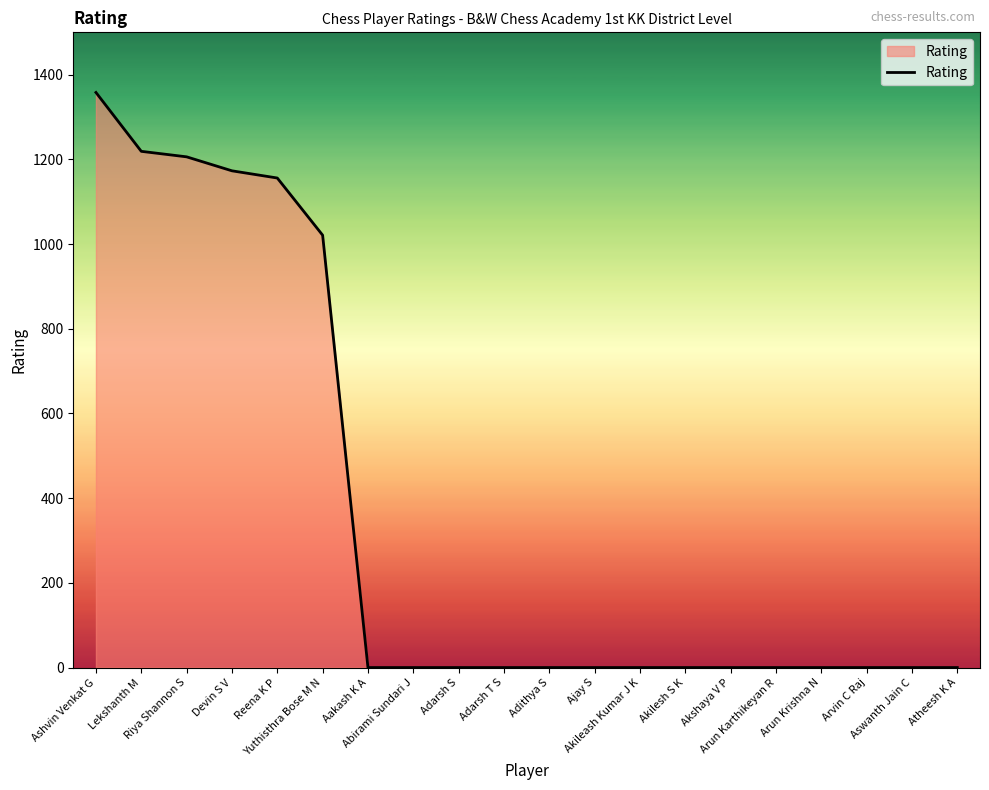

What is the maximum value shown in the chart?

1358